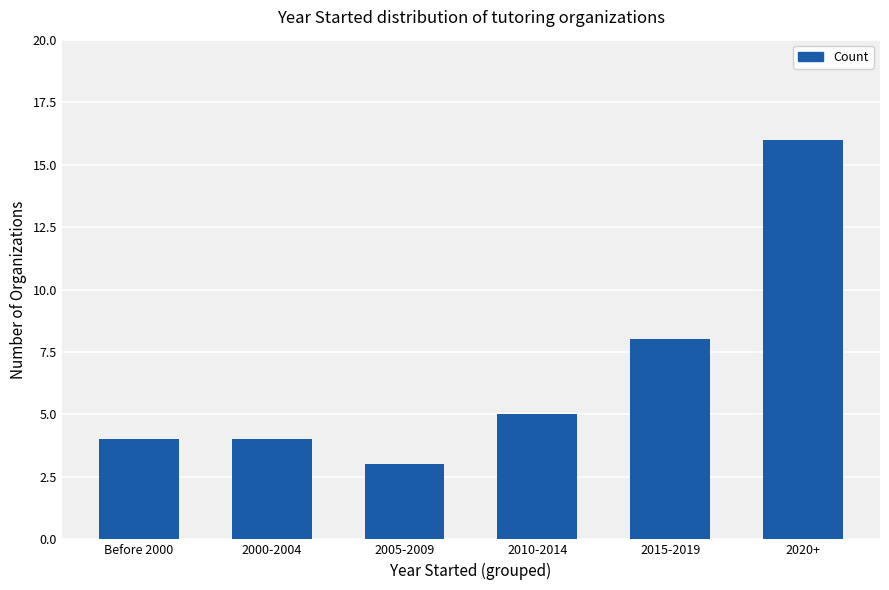

Read the value at 2005-2009.

3